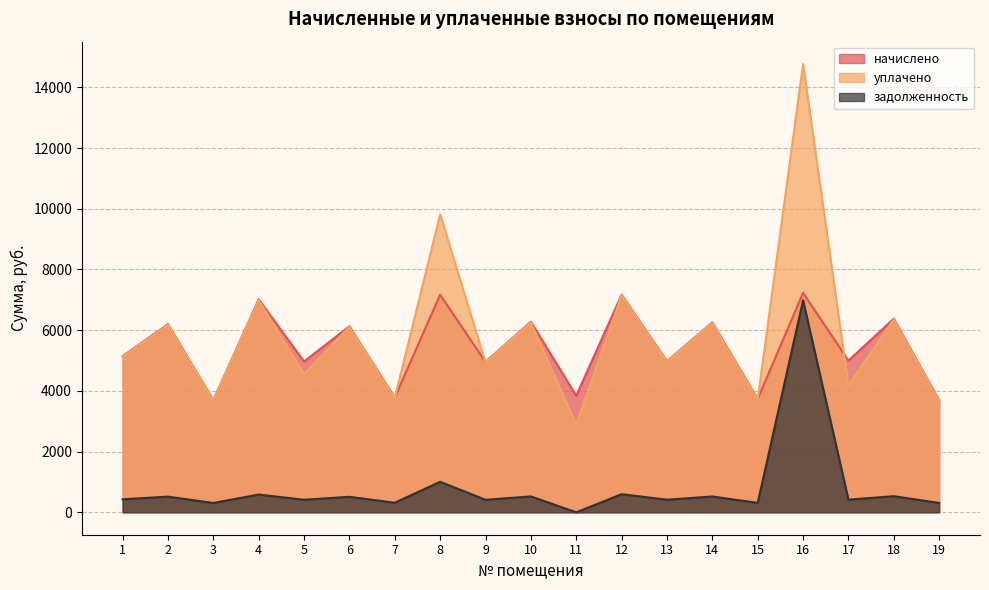

Is the value of начислено at 11 greater than the value of задолженность at 15?

Yes